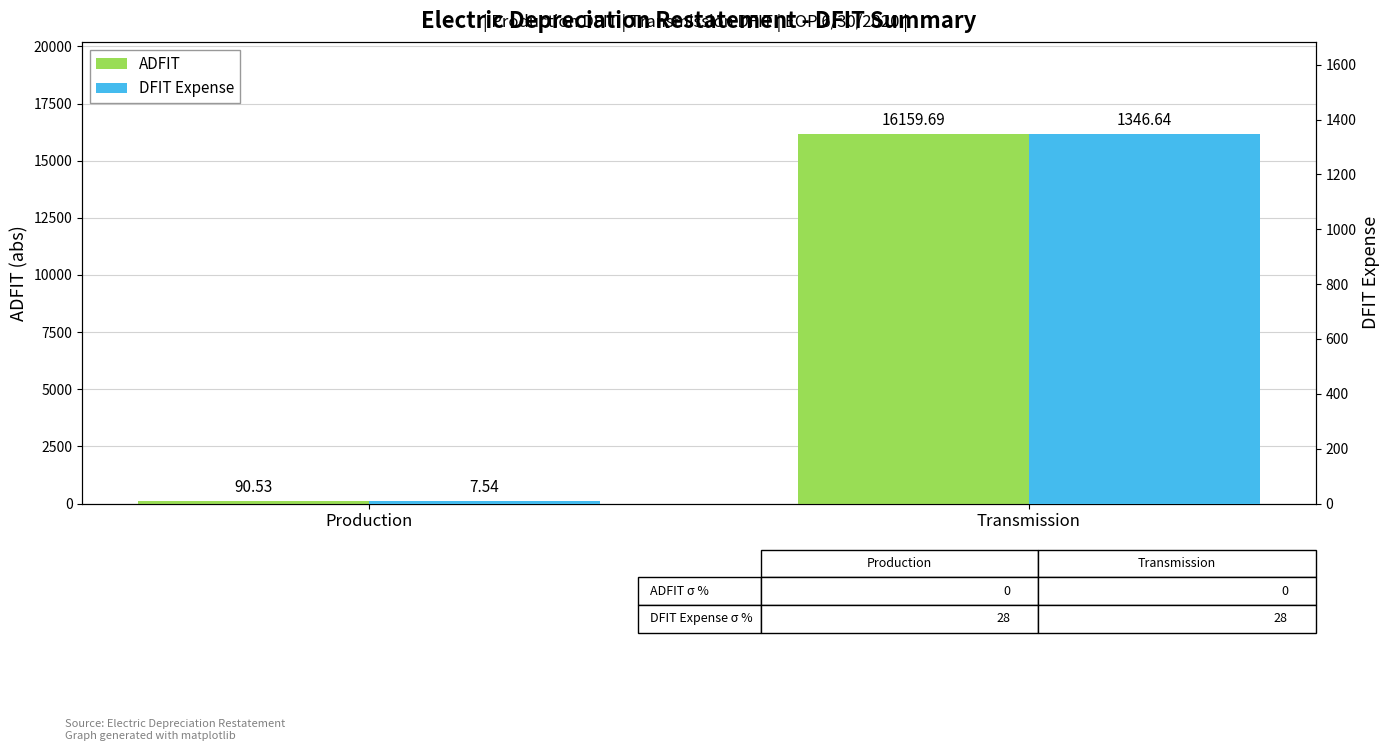

What is the sum of the DFIT Expense values at Transmission and Production?

1354.2